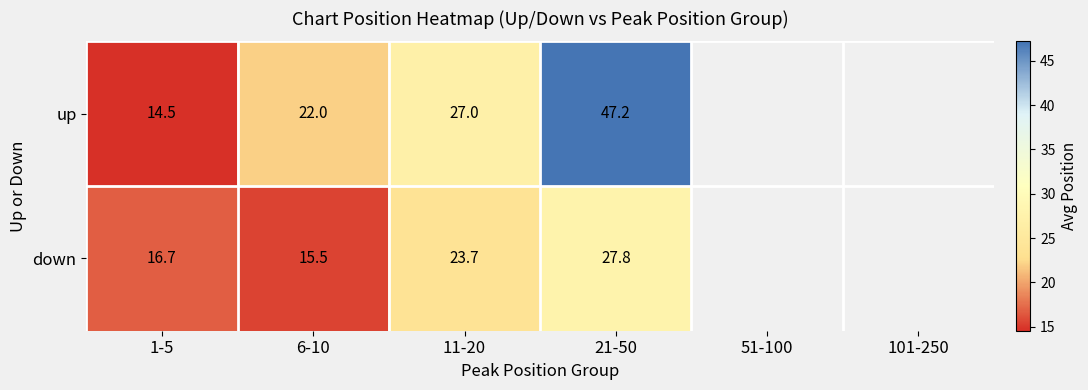

Rank the series at 6-10 from lowest to highest value.

down, up